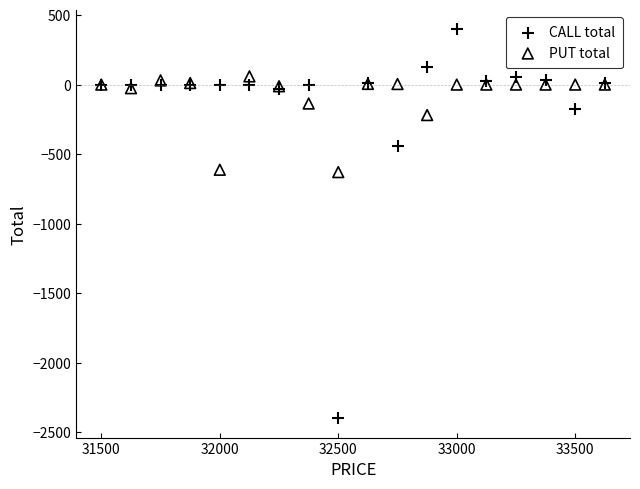

Which series reaches the minimum Y coordinate?

CALL total